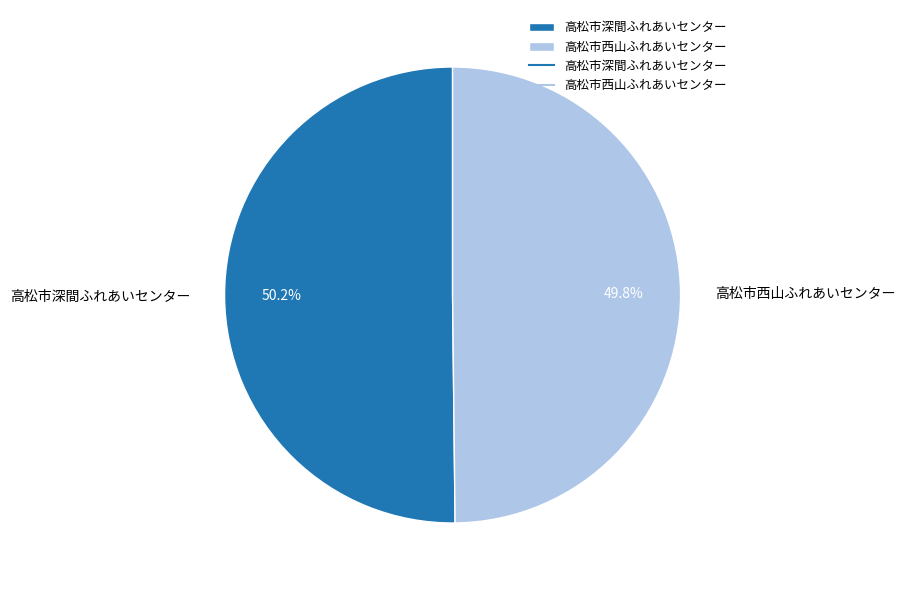

Approximately how many times larger is the value at 高松市西山ふれあいセンター compared to 高松市深間ふれあいセンター?

1.0